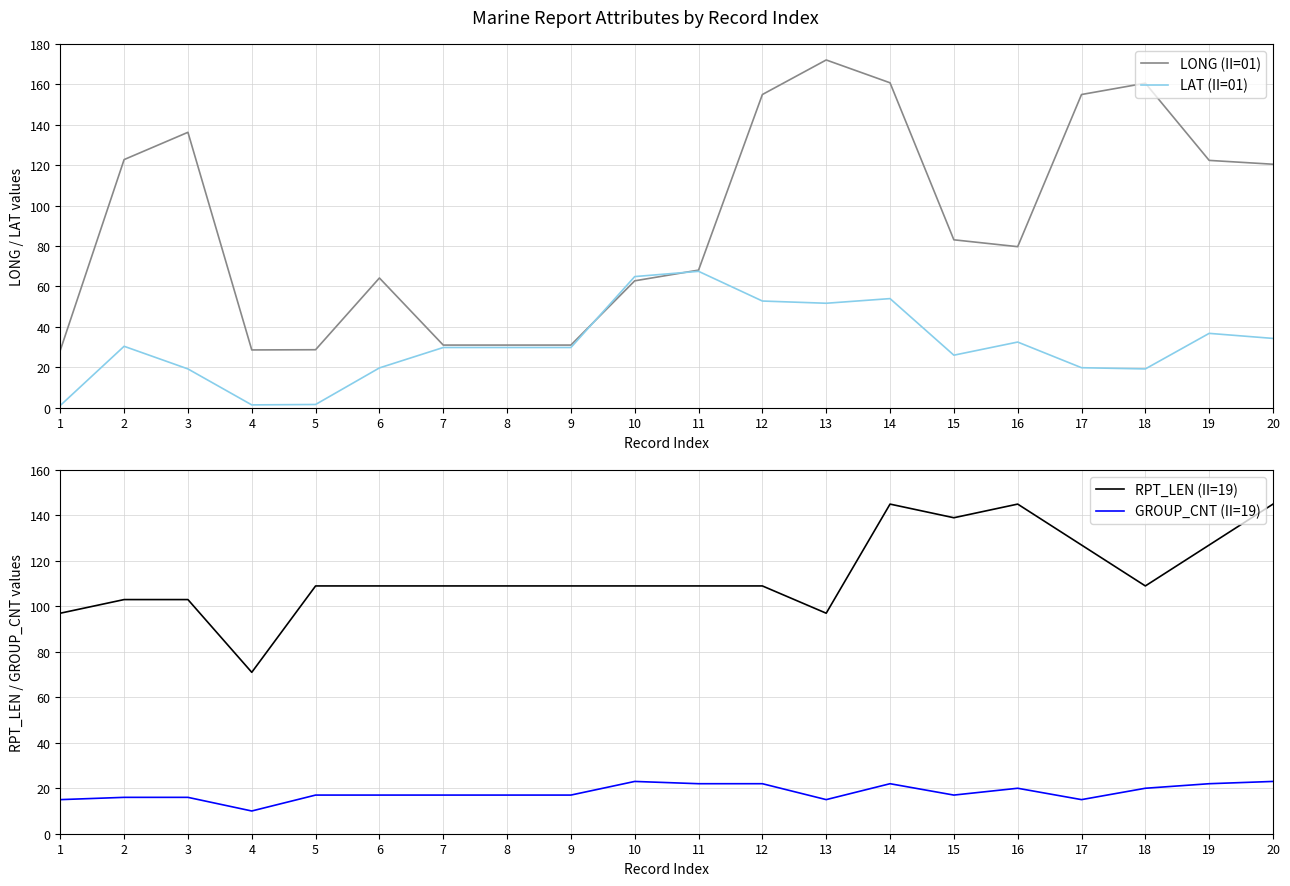

What are all the series names shown in the legend?

LONG (II=01), LAT (II=01), RPT_LEN (II=19), GROUP_CNT (II=19)